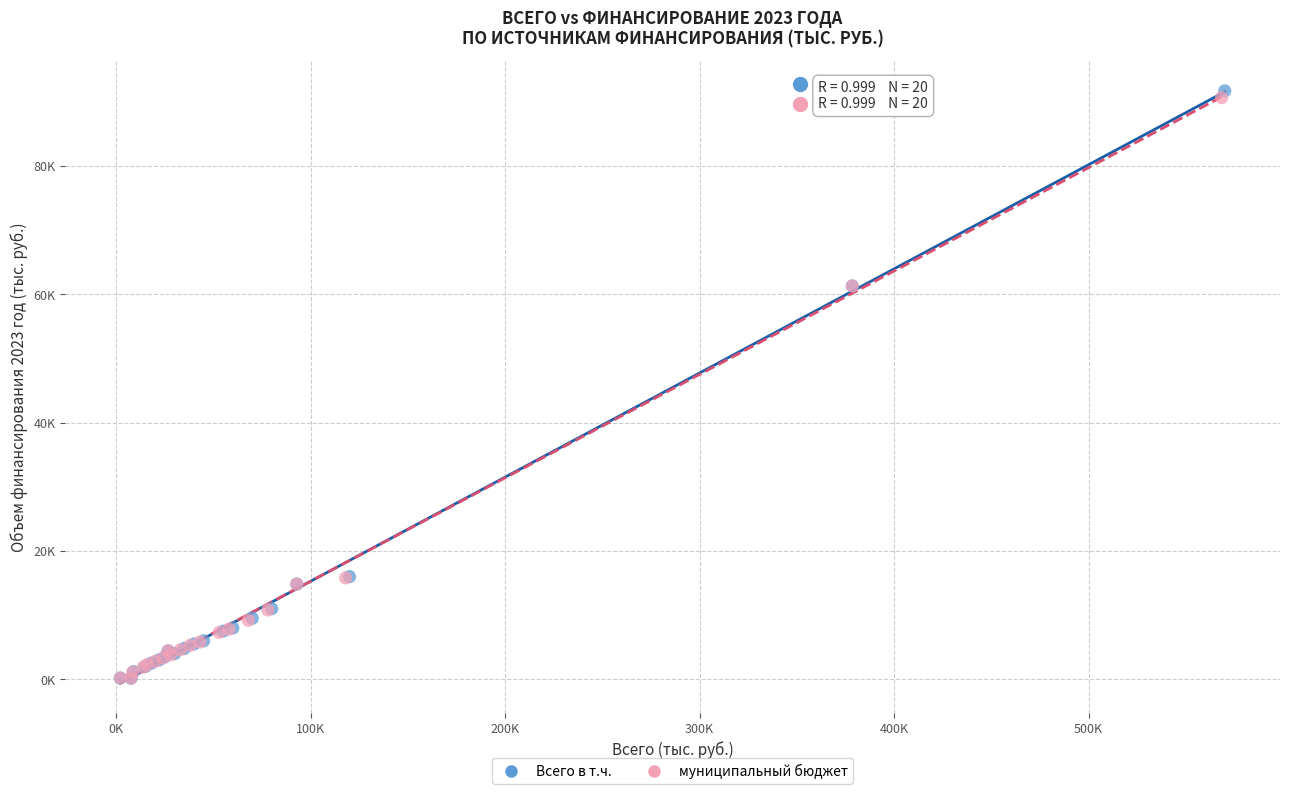

What are all the series names shown in the legend?

Всего в т.ч., муниципальный бюджет